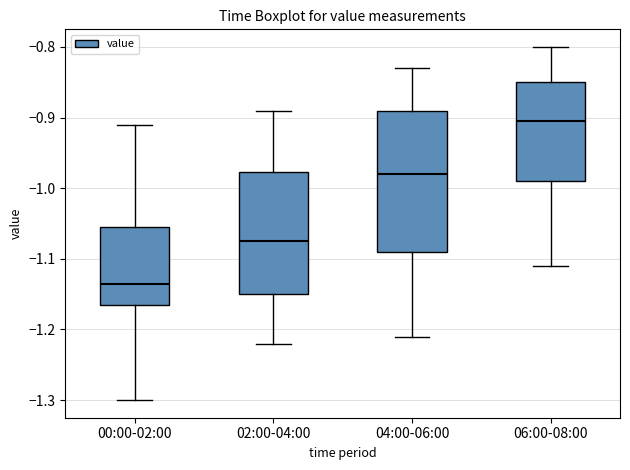

Where does the upper whisker of the box for 06:00-08:00 end on the y-axis? The values are not printed on the chart, so give them approximately, as read against the axis.

-0.80